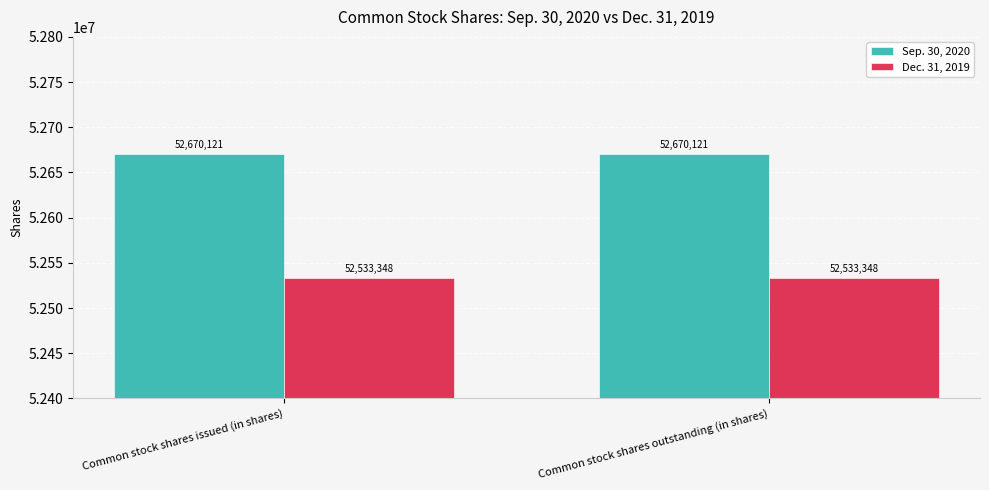

What is the total value across all series at Common stock shares outstanding (in shares)?

105203469